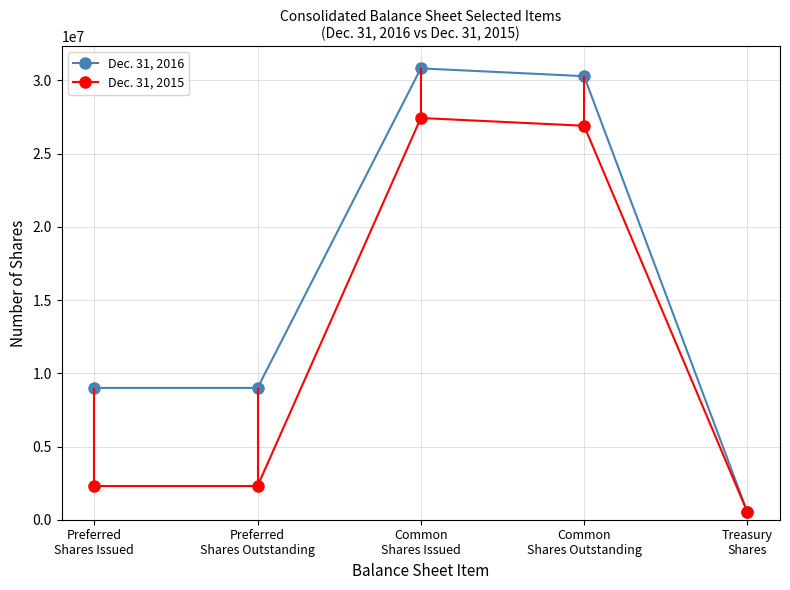

Reading right to left, extract all data points from this chart.

Dec. 31, 2016: 530260	30289917	30820177	9000000	9000000
Dec. 31, 2015: 532260	26901801	27432061	2300000	2300000